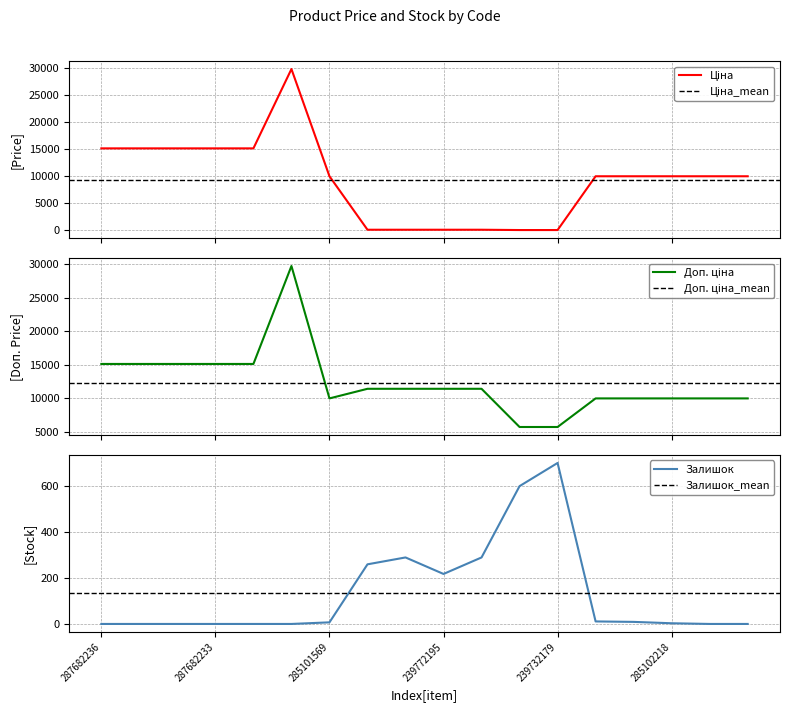

List the labels in order of Доп. ціна value, largest first.

287702232, 287682236, 287682235, 287682234, 287682233, 287682231, 247132181, 247132180, 239772195, 239772179, 285101569, 285102221, 285102219, 285102218, 285102216, 285102120, 239732195, 239732179